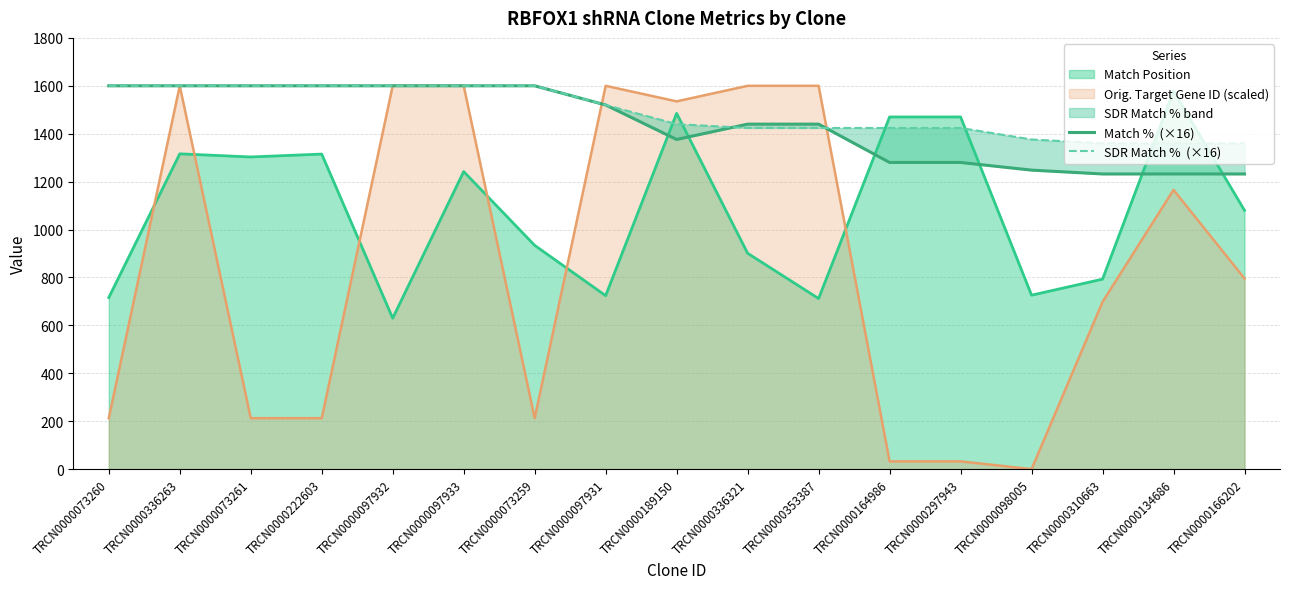

What is the total value across all series at TRCN0000073259?

3200